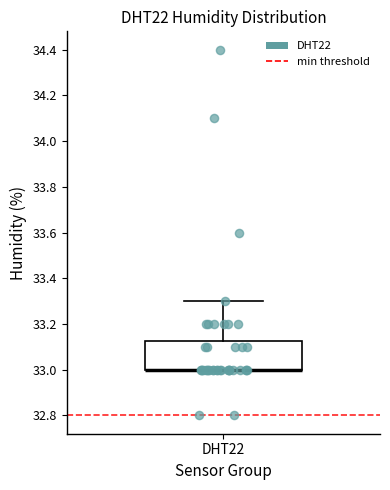

Where is the upper edge of the box for DHT22 on the y-axis? The values are not printed on the chart, so give them approximately, as read against the axis.

33.12